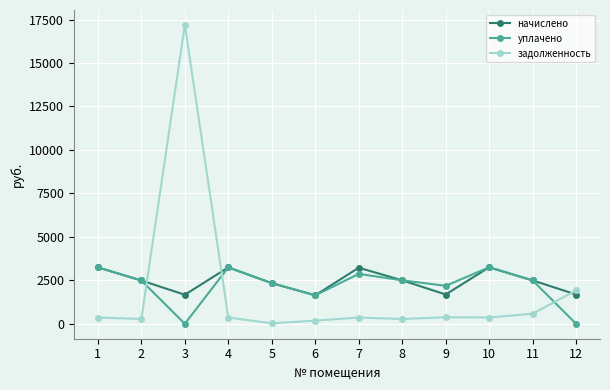

What are all the series names shown in the legend?

начислено, уплачено, задолженность